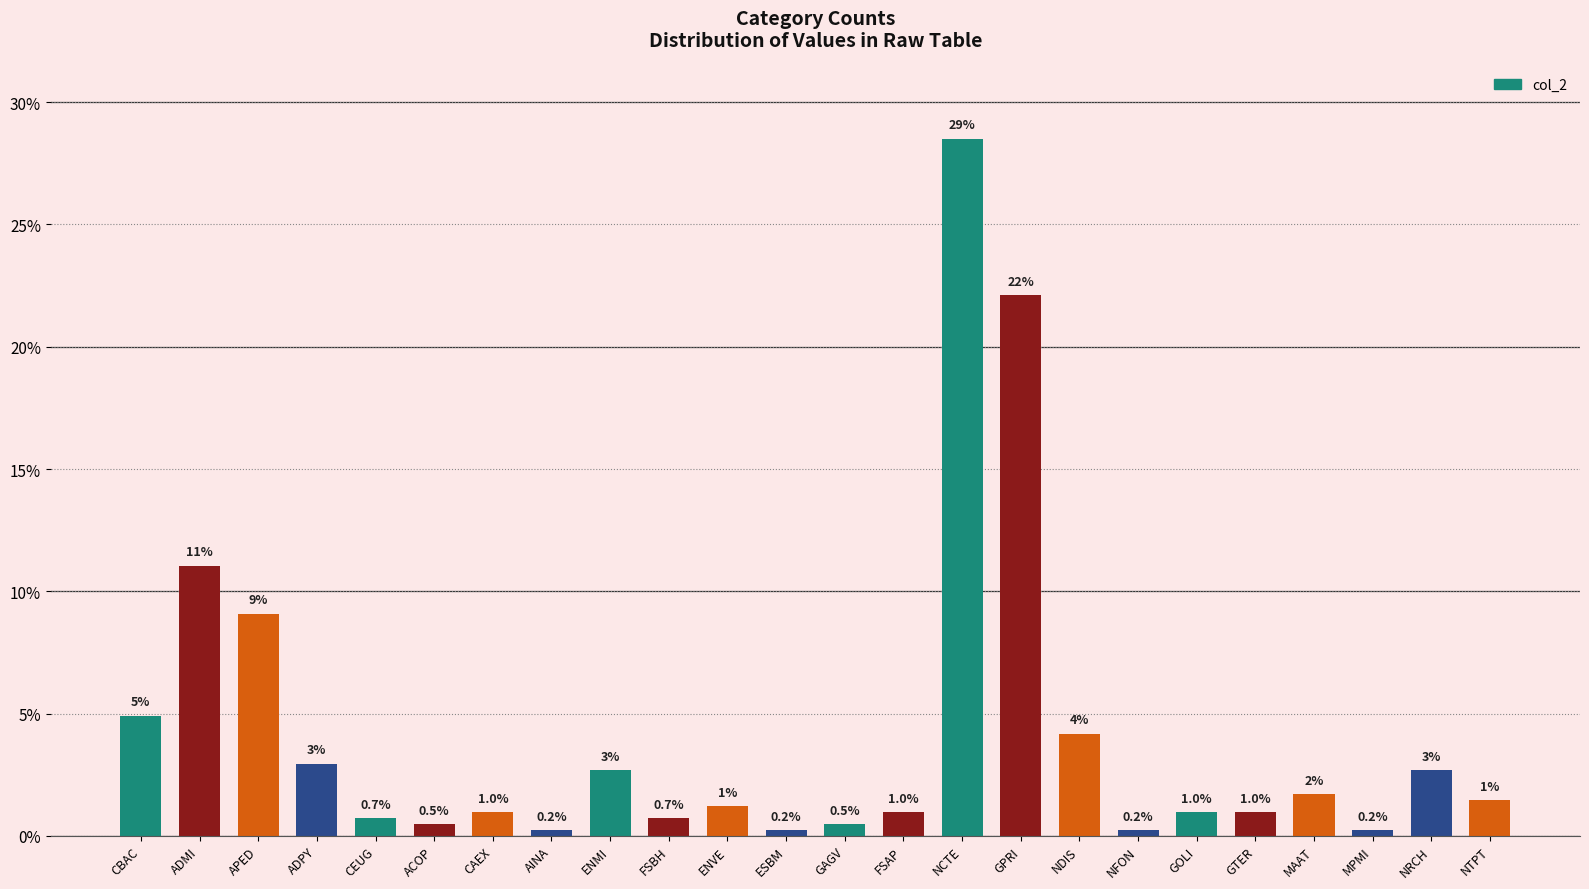

Is it true that the value at NCTE is 7.9?

False